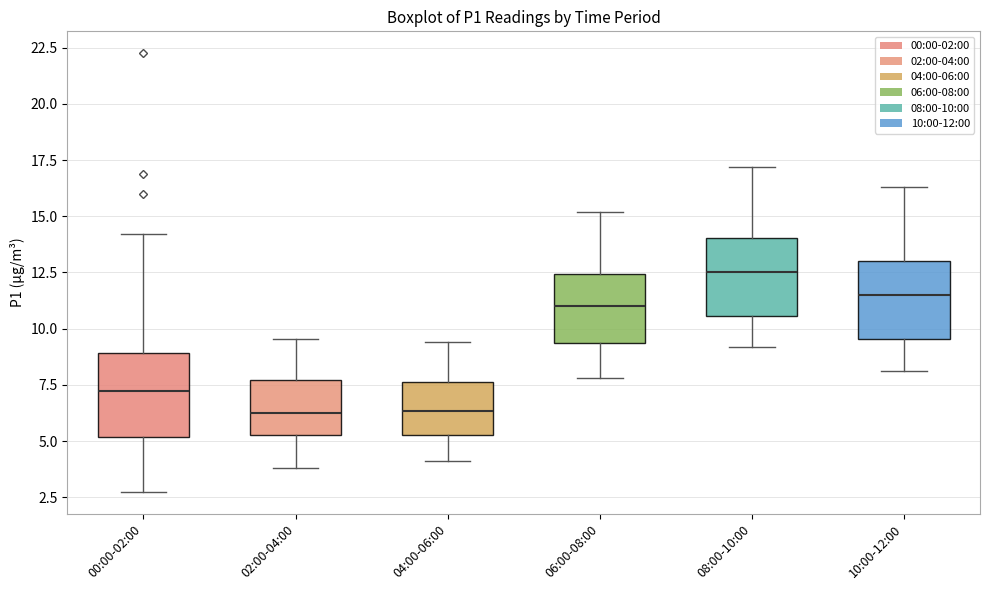

Reading left to right, transcribe this box plot: for each box, give where its median line is, the range the box spans, and where its two whiskers end, as read against the y-axis. The values are not printed on the chart, so give them approximately, as read against the axis.

00:00-02:00: median 7.0, box 5.0 to 9.0, whiskers 3.0 to 14.0
02:00-04:00: median 6.5, box 5.5 to 7.5, whiskers 4.0 to 9.5
04:00-06:00: median 6.5, box 5.5 to 7.5, whiskers 4.0 to 9.5
06:00-08:00: median 11.0, box 9.5 to 12.5, whiskers 8.0 to 15.0
08:00-10:00: median 12.5, box 10.5 to 14.0, whiskers 9.0 to 17.0
10:00-12:00: median 11.5, box 9.5 to 13.0, whiskers 8.0 to 16.5